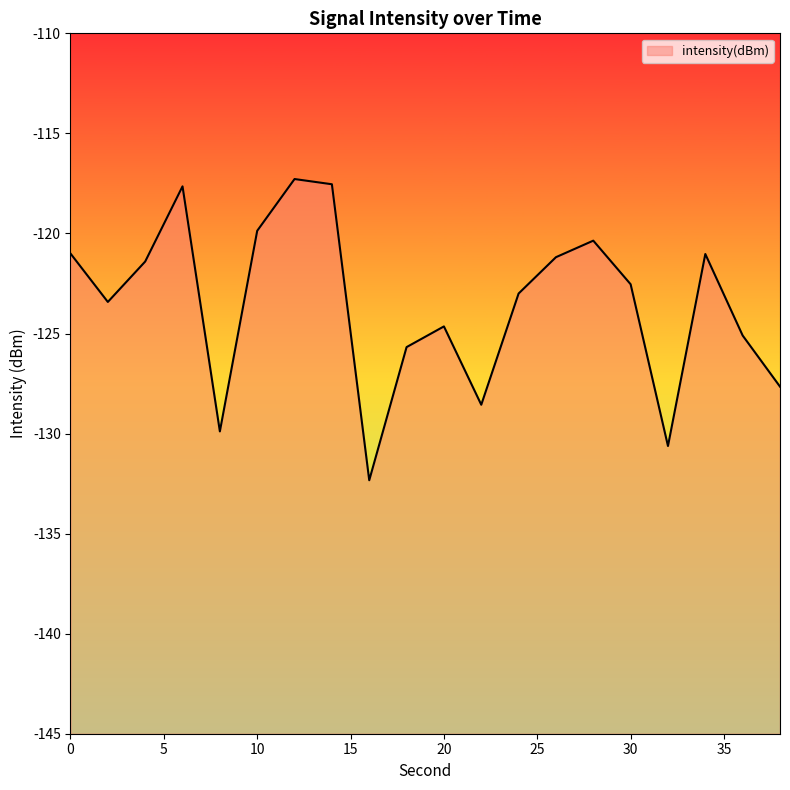

What is the difference between the values at 32 and 36?

5.5